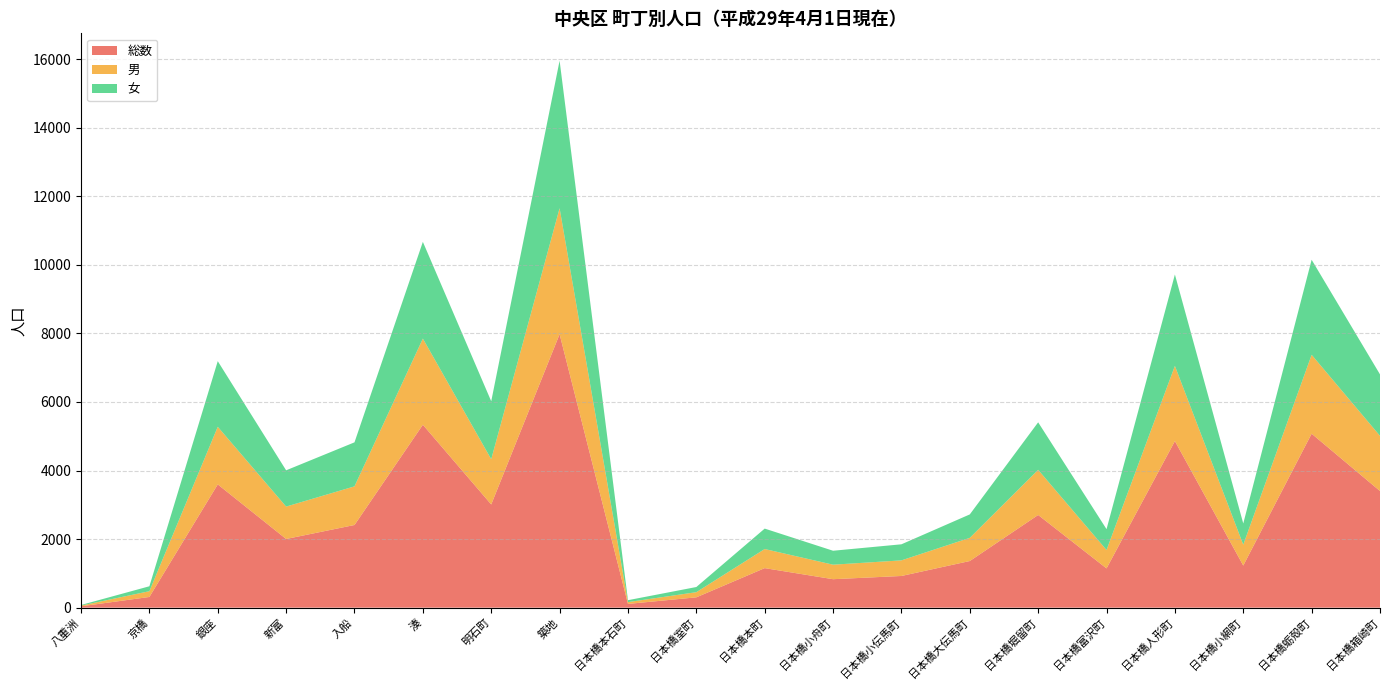

Reading left to right, list all the values displayed in this chart.

総数: 八重洲=39	京橋=312	銀座=3595	新富=2003	入船=2411	湊=5335	明石町=3010	築地=7977	日本橋本石町=109	日本橋室町=301	日本橋本町=1153	日本橋小舟町=830	日本橋小伝馬町=924	日本橋大伝馬町=1360	日本橋堀留町=2703	日本橋富沢町=1145	日本橋人形町=4859	日本橋小網町=1228	日本橋蛎殻町=5074	日本橋箱崎町=3402
男: 八重洲=21	京橋=168	銀座=1680	新富=945	入船=1127	湊=2513	明石町=1319	築地=3673	日本橋本石町=53	日本橋室町=150	日本橋本町=557	日本橋小舟町=423	日本橋小伝馬町=455	日本橋大伝馬町=676	日本橋堀留町=1317	日本橋富沢町=536	日本橋人形町=2192	日本橋小網町=609	日本橋蛎殻町=2301	日本橋箱崎町=1609
女: 八重洲=18	京橋=144	銀座=1915	新富=1058	入船=1284	湊=2822	明石町=1691	築地=4304	日本橋本石町=56	日本橋室町=151	日本橋本町=596	日本橋小舟町=407	日本橋小伝馬町=469	日本橋大伝馬町=684	日本橋堀留町=1386	日本橋富沢町=609	日本橋人形町=2667	日本橋小網町=619	日本橋蛎殻町=2773	日本橋箱崎町=1793